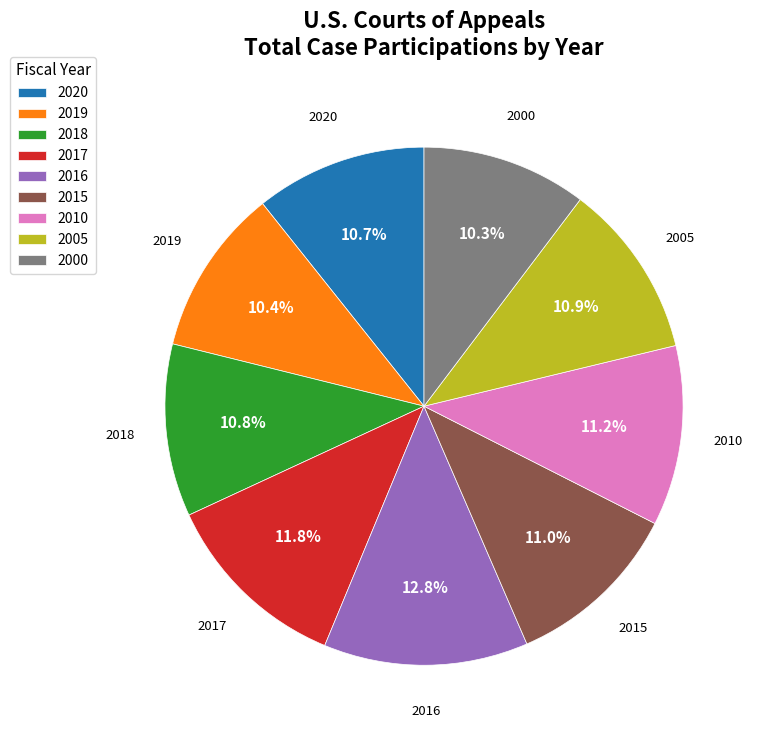

Count the number of slices in the pie.

9